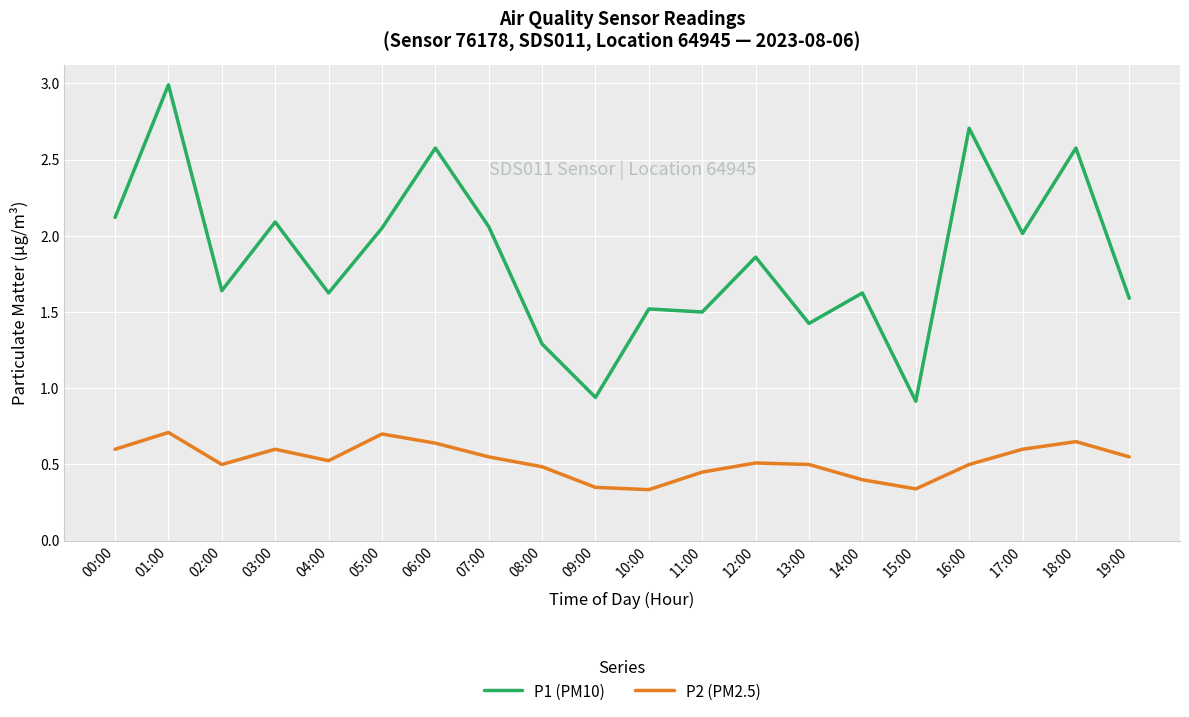

What is the maximum value for P1 (PM10)?

3.0